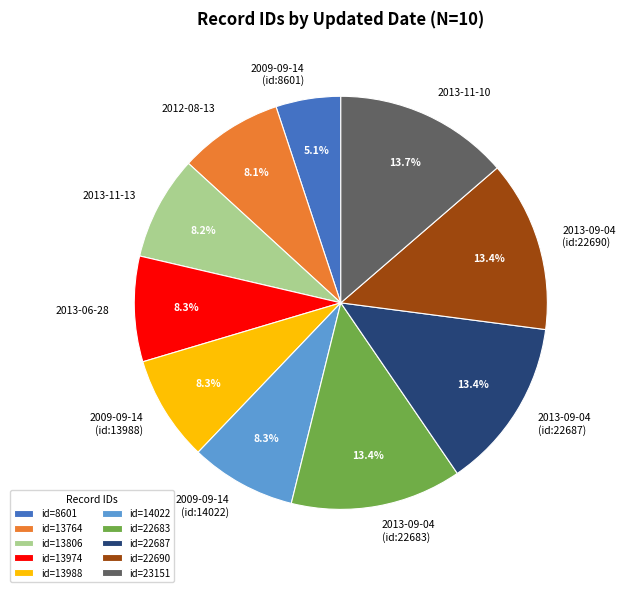

To the nearest percent, what is the combined percentage of 2013-11-10 and 2012-08-13?

22%